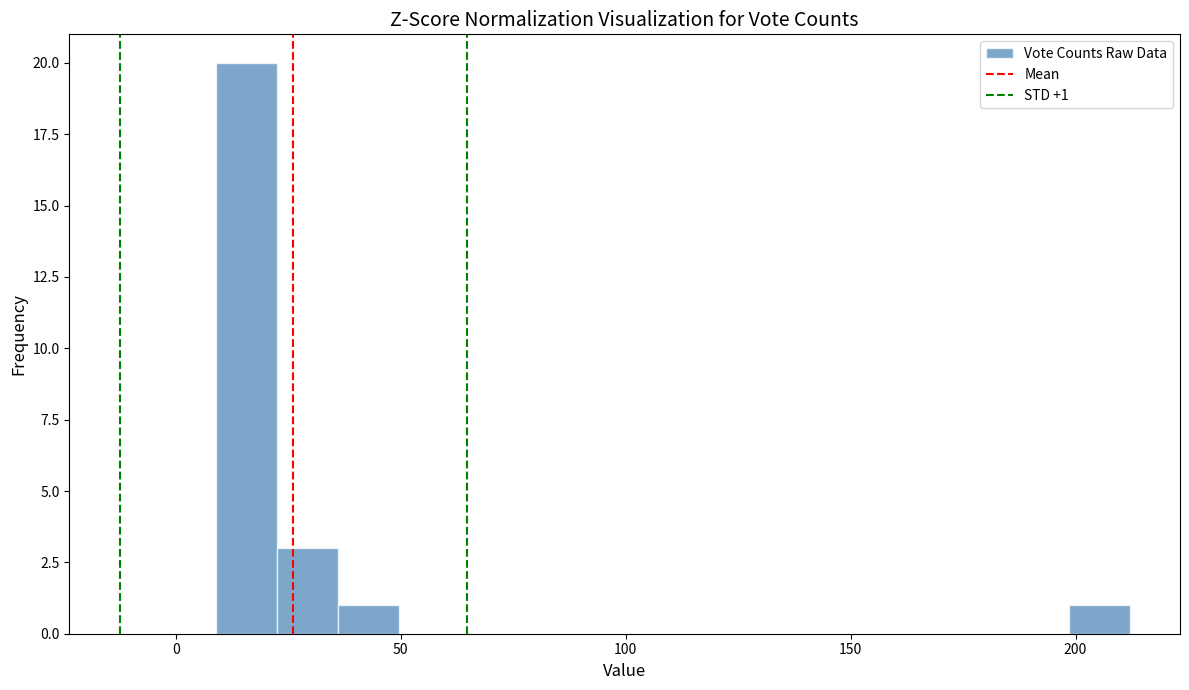

Around what value on the x-axis is the tallest bar? Give the approximate position of its centre, as read against the axis.

15